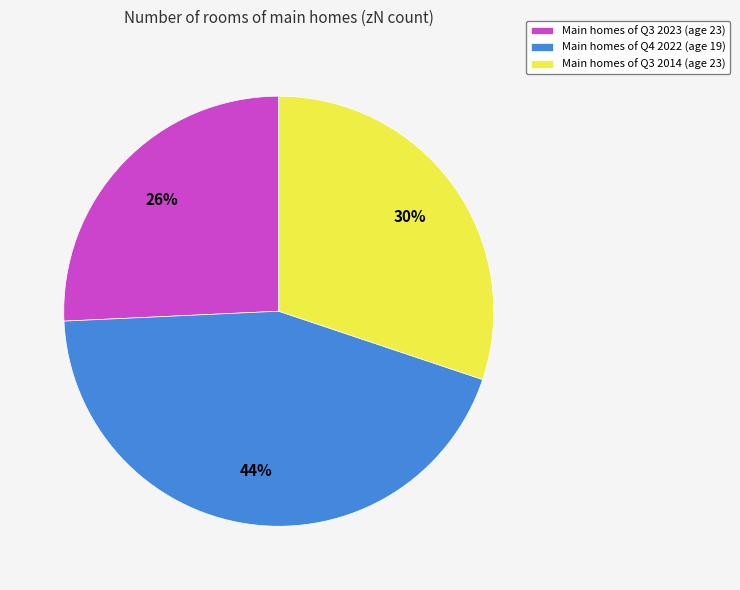

Does any single category account for the majority?

No